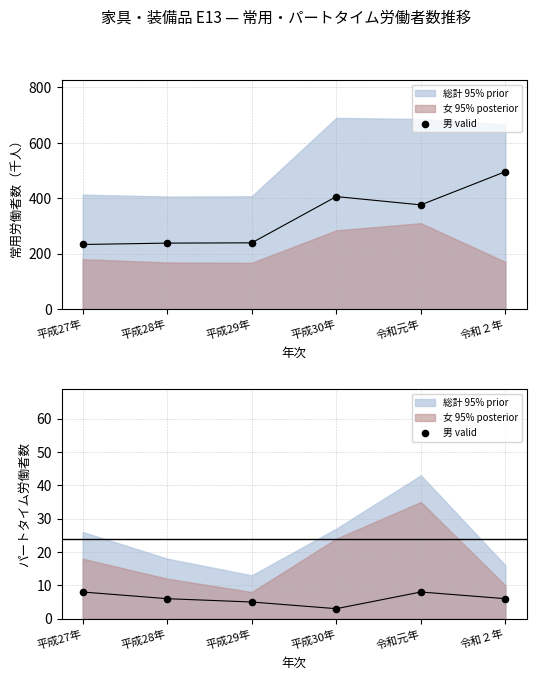

Between 令和元年 and 平成27年, which is larger?

令和元年